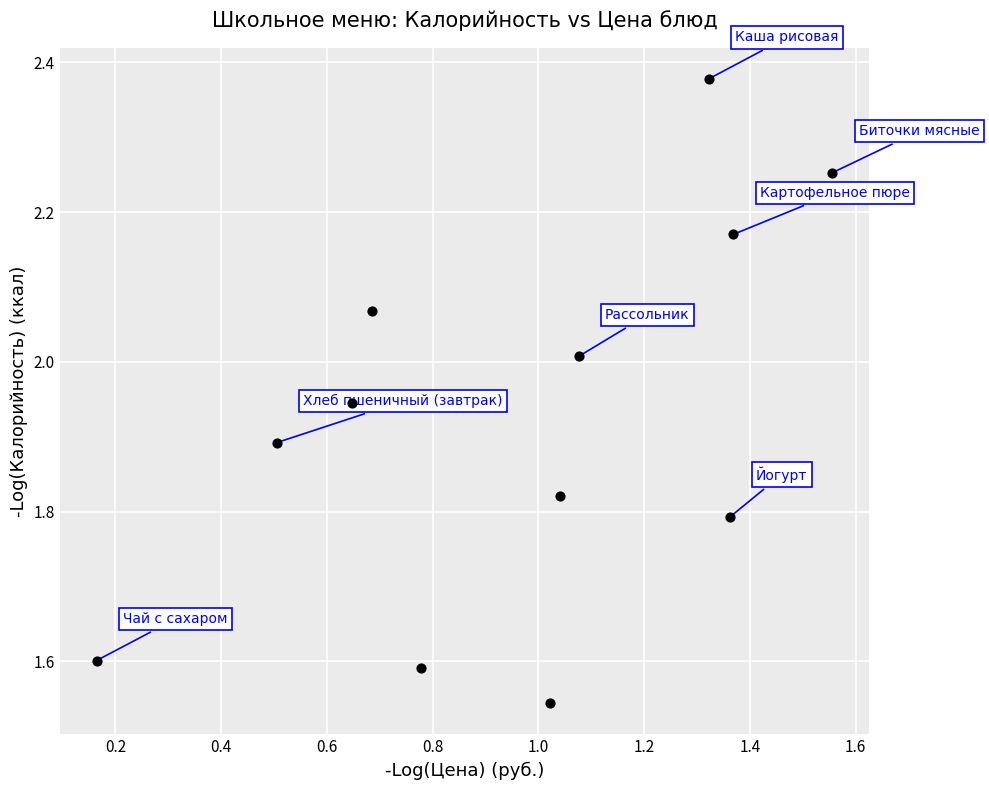

What is the average X value?

1.0